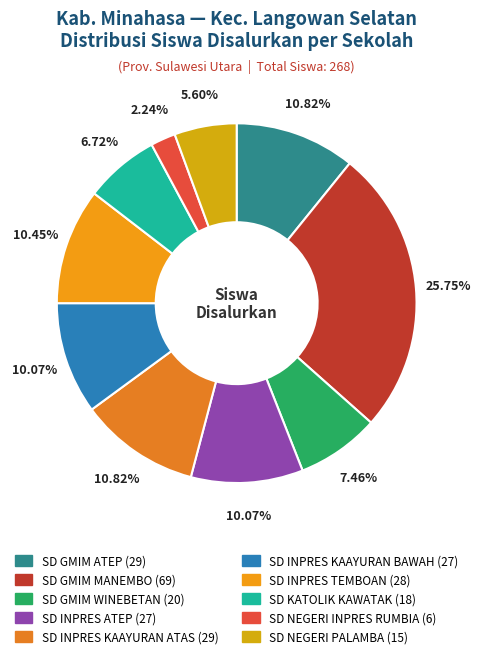

What percentage is the SD INPRES KAAYURAN ATAS slice, to the nearest percent?

11%